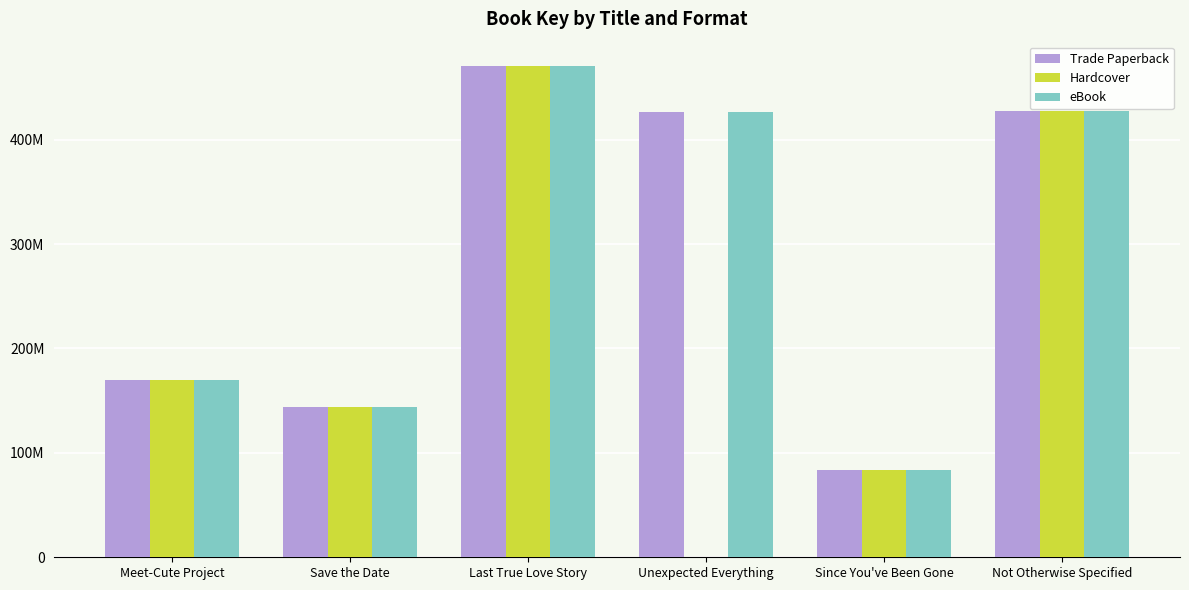

At Save the Date, list the series in order from smallest to largest.

Trade Paperback, Hardcover, eBook